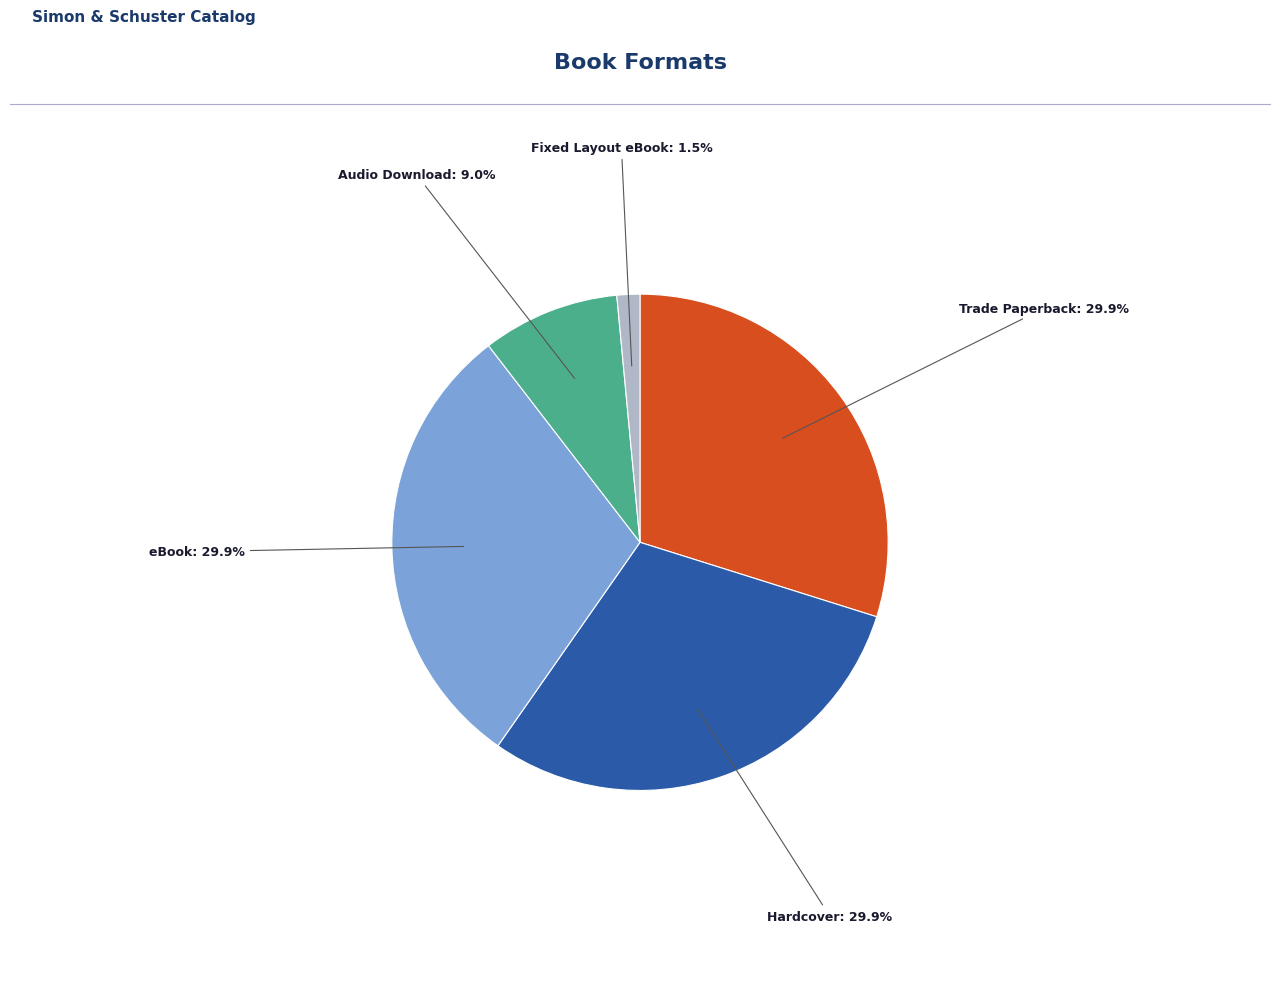

Is there a majority slice in this chart?

No